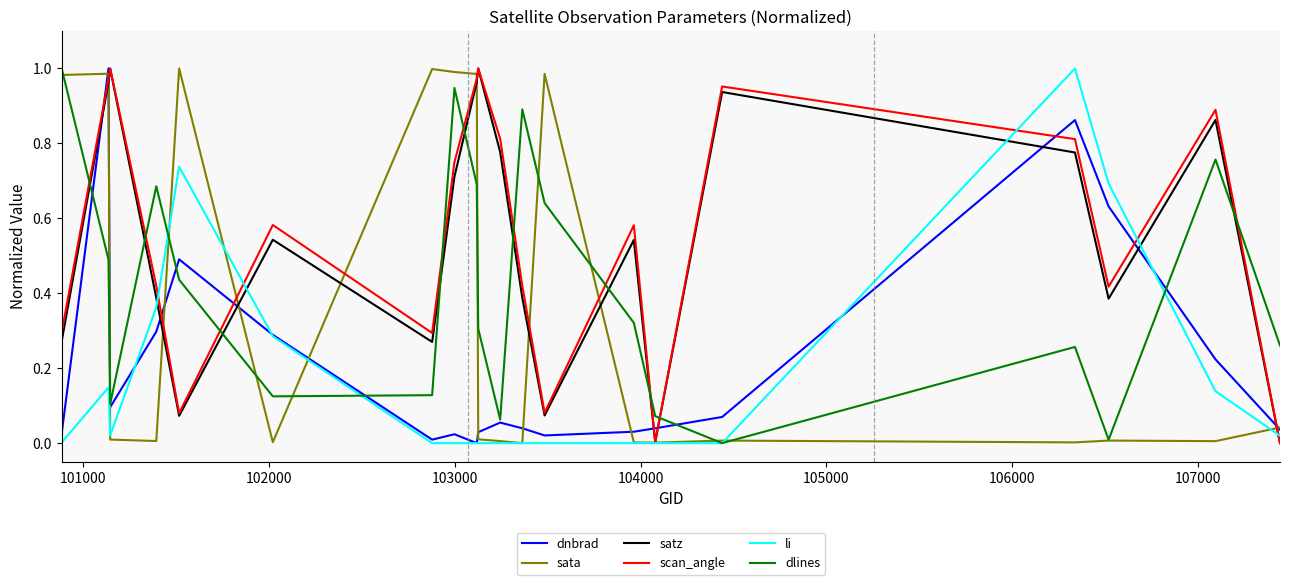

Which series ends up on top after the final intersection of scan_angle and dnbrad?

dnbrad